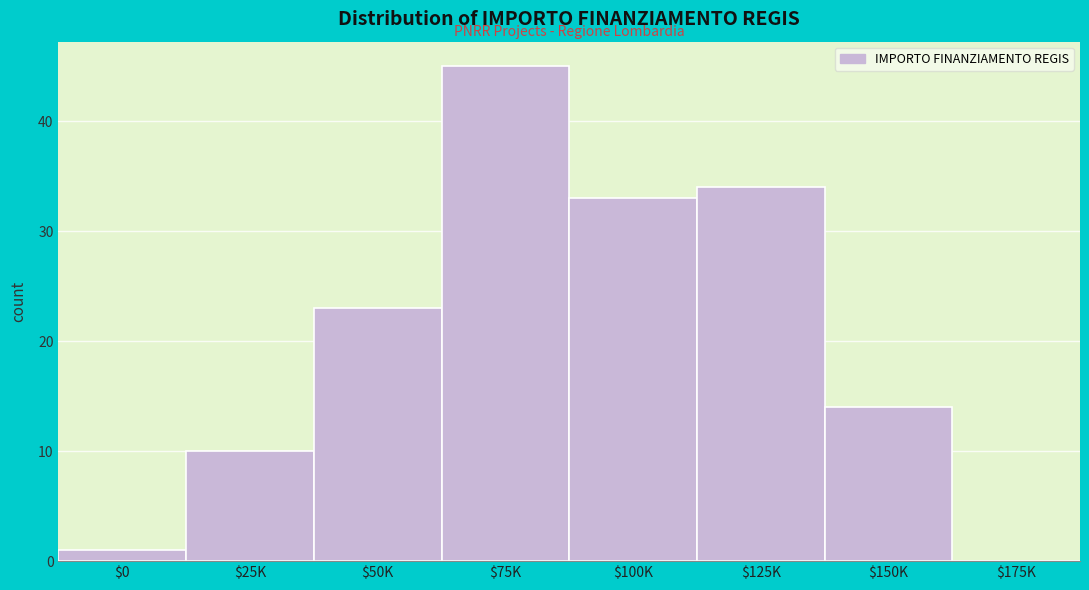

What is the greatest value displayed?

45